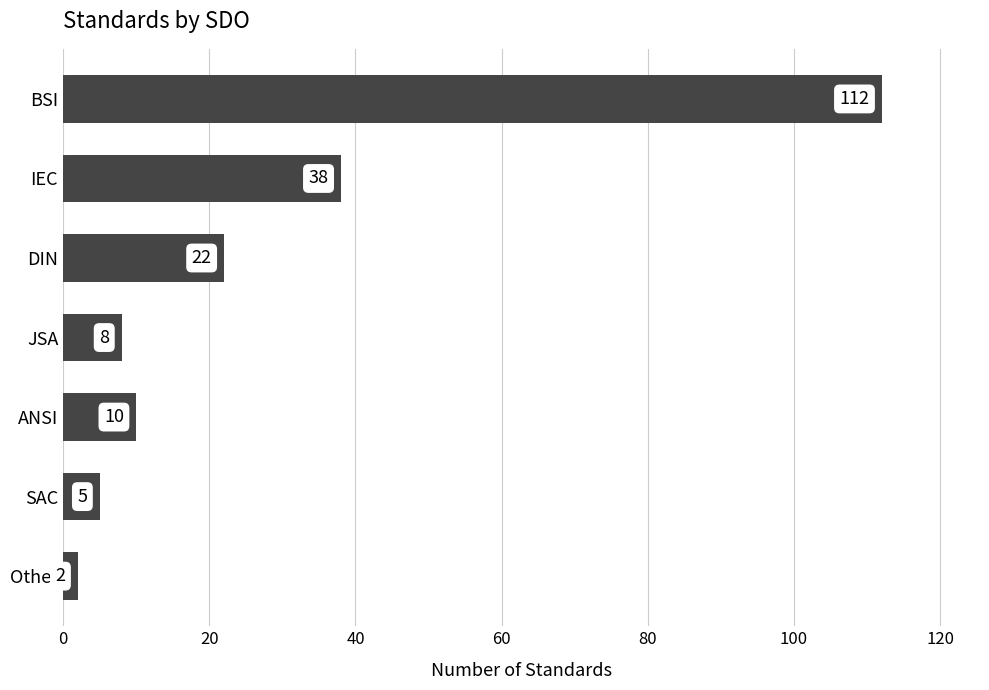

List the labels in order of value, largest first.

BSI, IEC, DIN, ANSI, JSA, SAC, Other